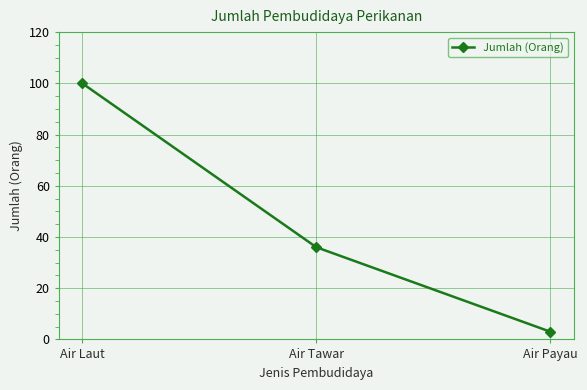

Is it true that the value at Air Payau is 3?

True